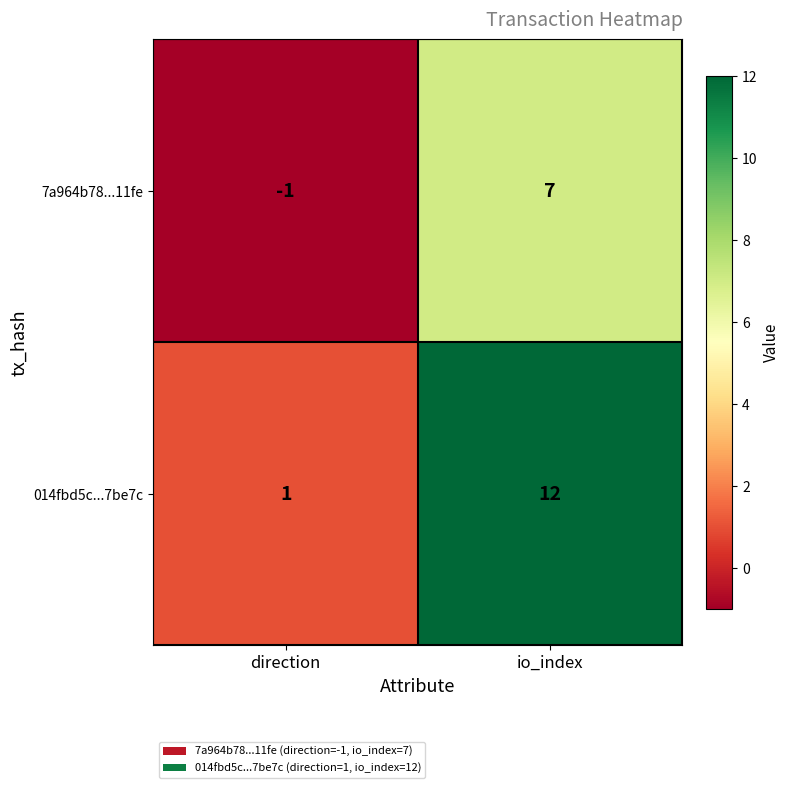

The value of 7a964b78...11fe at io_index is 7. True or false?

True